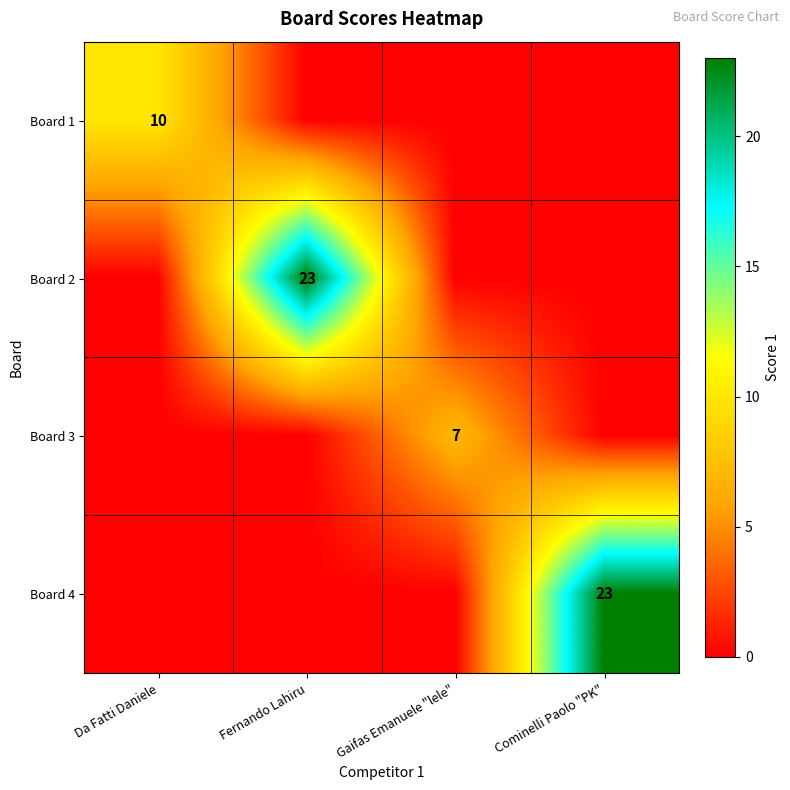

The Board 4 series shows 39 at Cominelli Paolo "PK". True or false?

False